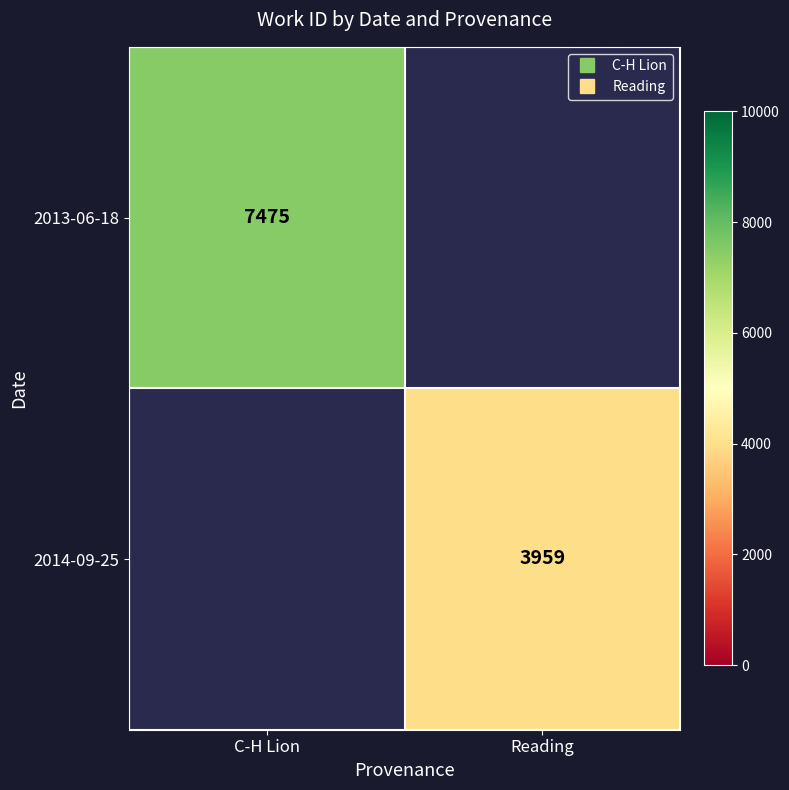

Is it true that 2013-06-18 equals 2096.4 at C-H Lion?

False